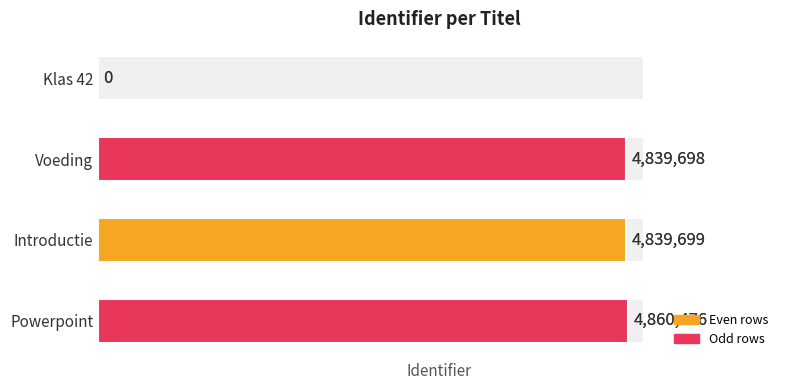

Between Powerpoint and Klas 42, which is larger?

Powerpoint